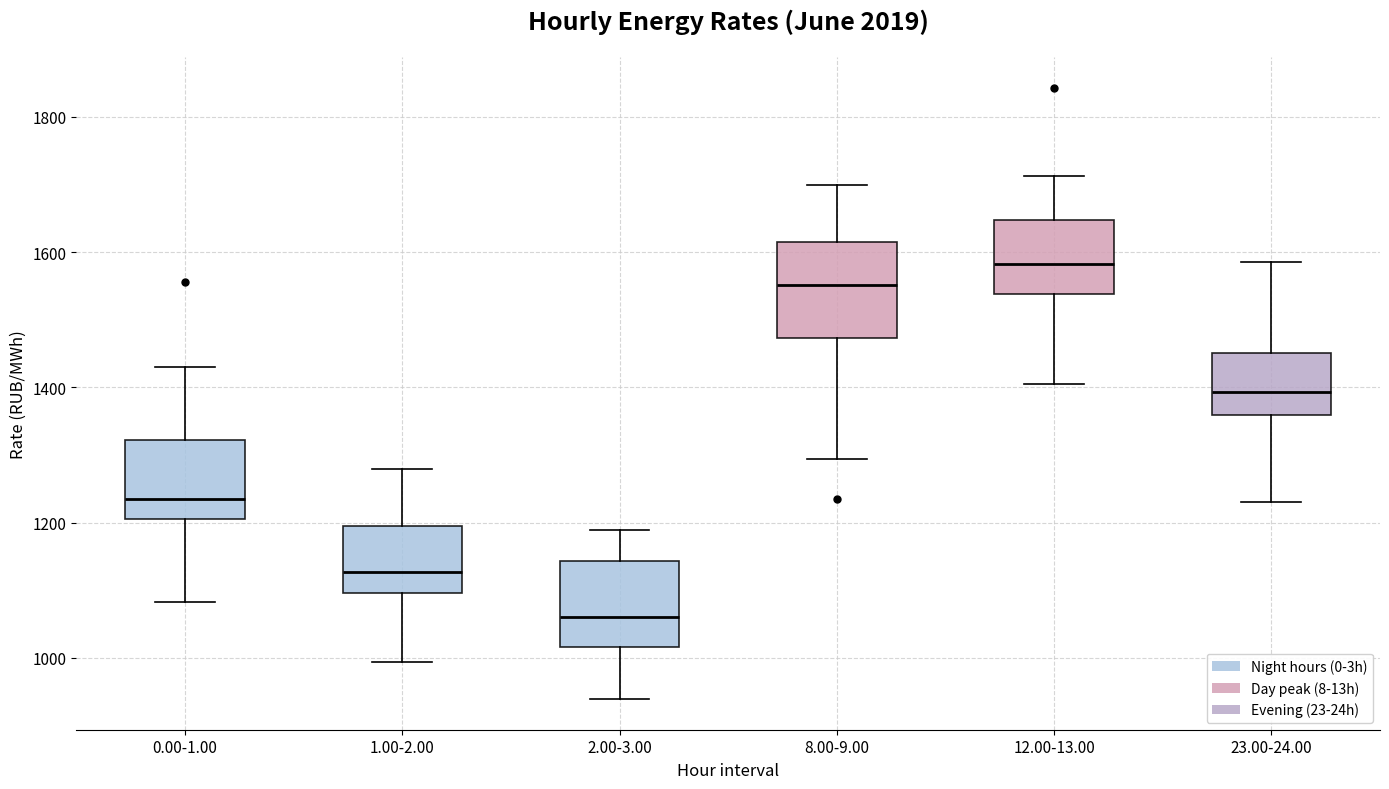

Reading left to right, read every box against the y-axis: the position of its median line, the range the box covers, and the ends of its whiskers. The values are not printed on the chart, so give them approximately, as read against the axis.

0.00-1.00: median 1240, box 1200 to 1320, whiskers 1080 to 1440
1.00-2.00: median 1120, box 1100 to 1200, whiskers 1000 to 1280
2.00-3.00: median 1060, box 1020 to 1140, whiskers 940 to 1180
8.00-9.00: median 1560, box 1480 to 1620, whiskers 1300 to 1700
12.00-13.00: median 1580, box 1540 to 1640, whiskers 1400 to 1720
23.00-24.00: median 1400, box 1360 to 1460, whiskers 1240 to 1580